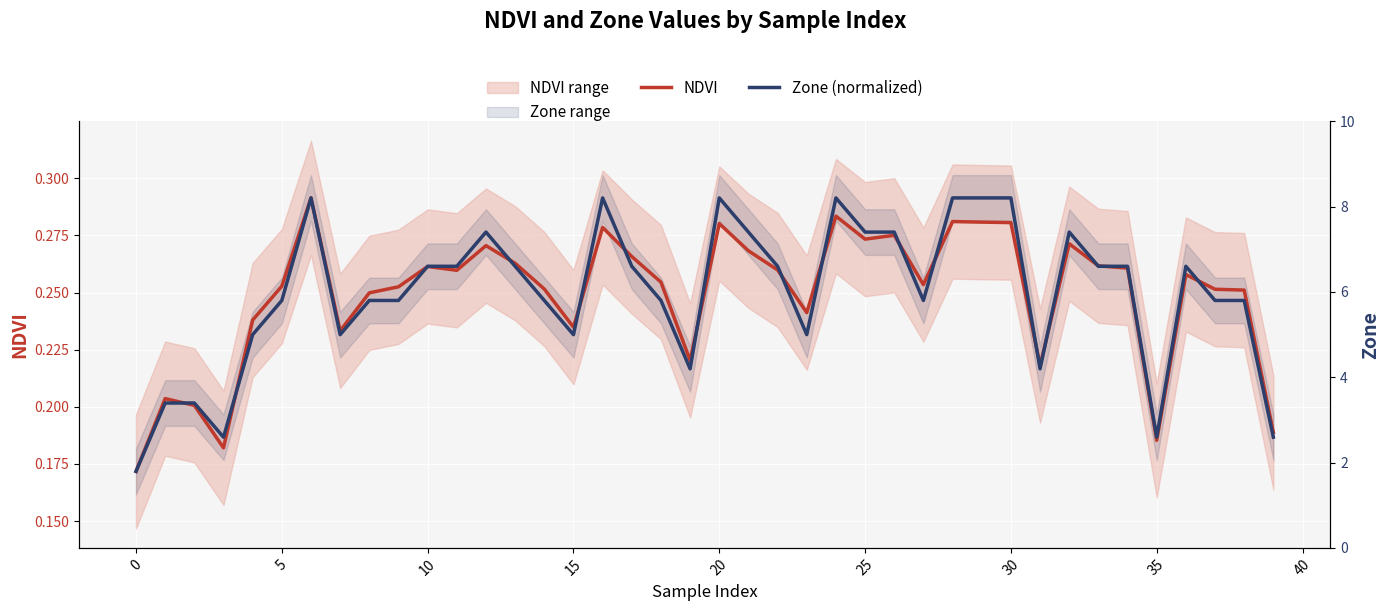

What is the greatest value displayed?

0.3